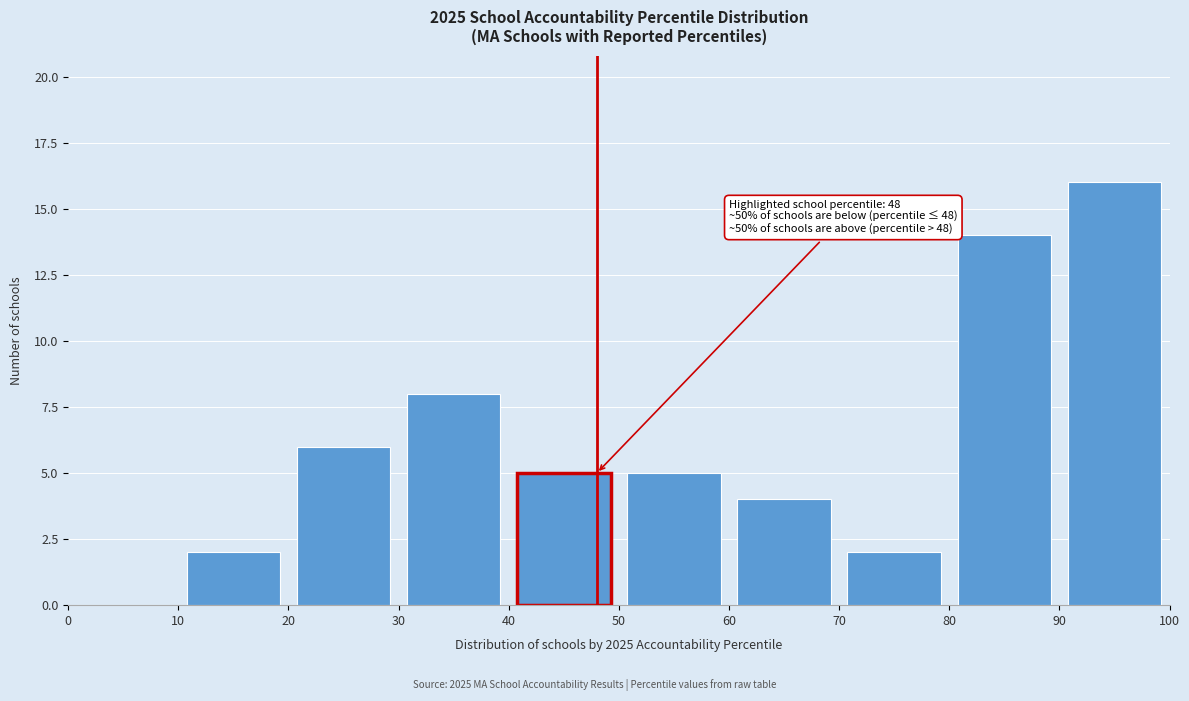

Which range on the x-axis has the tallest bar?

90 to 100